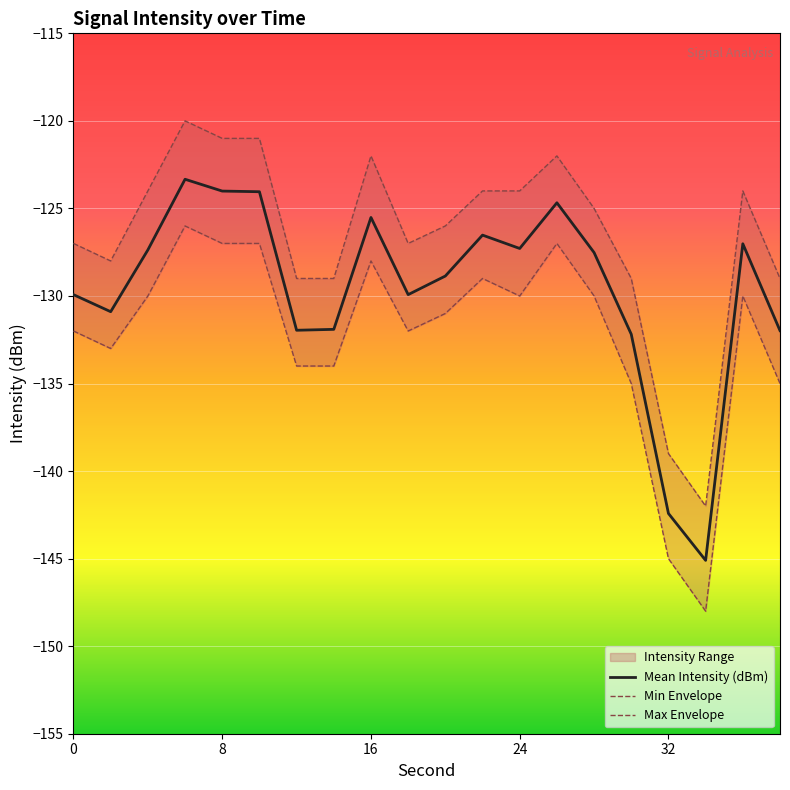

List the series in order of their overall mean, lowest first.

Min Envelope, Mean Intensity (dBm), Max Envelope